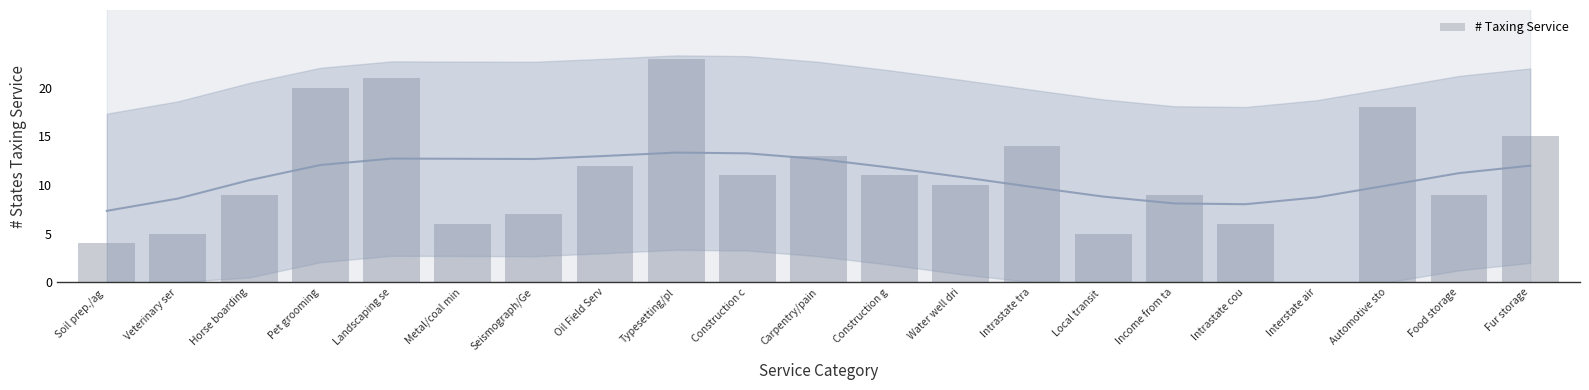

Rank the categories by value from highest to lowest.

Typesetting/pl, Landscaping se, Pet grooming, Automotive sto, Fur storage, Intrastate tra, Carpentry/pain, Oil Field Serv, Construction c, Construction g, Water well dri, Horse boarding, Income from ta, Food storage, Seismograph/Ge, Metal/coal min, Intrastate cou, Veterinary ser, Local transit , Soil prep./ag , Interstate air